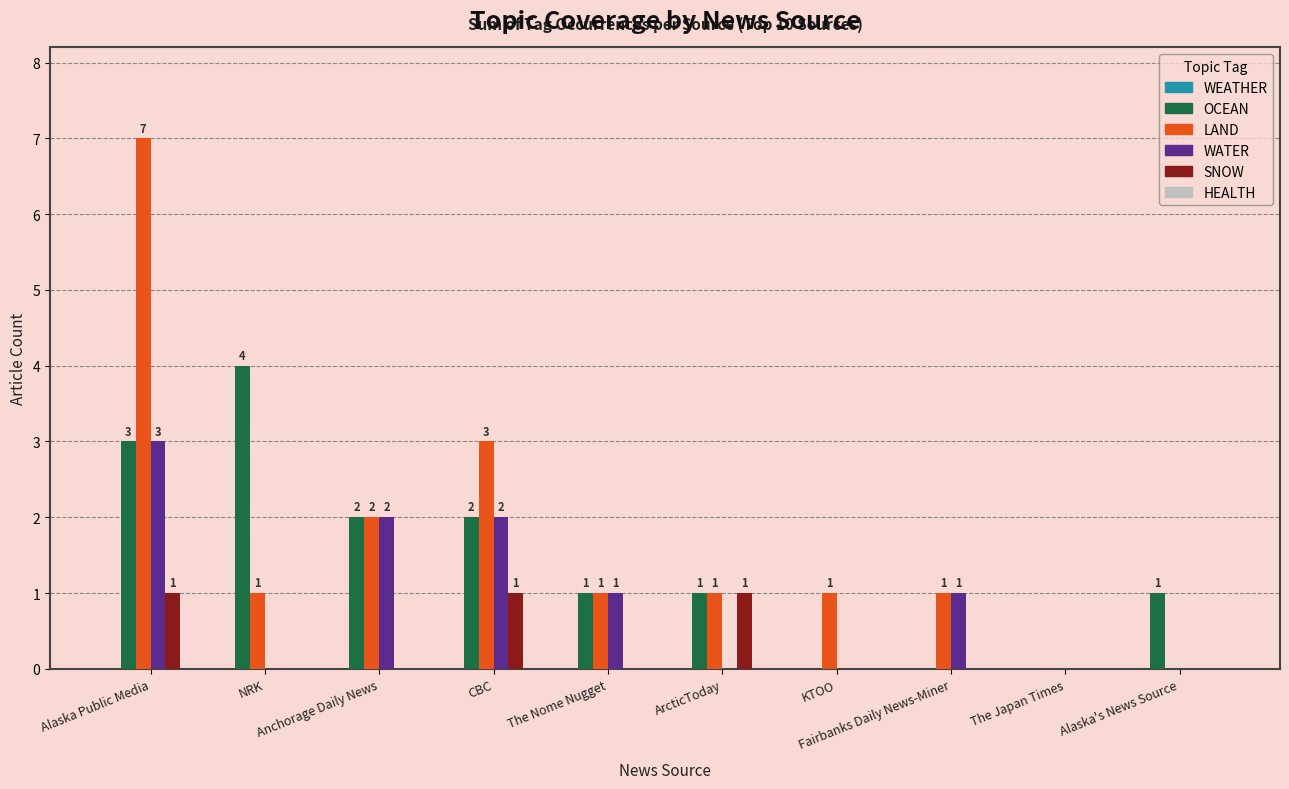

Which series changed the most between CBC and The Japan Times?

LAND